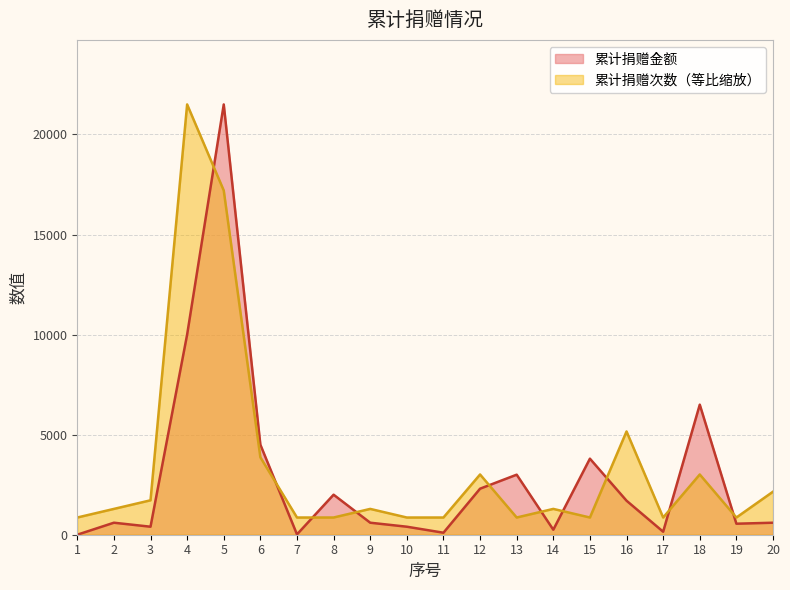

How many interior local peaks does the 累计捐赠金额 series have?

6